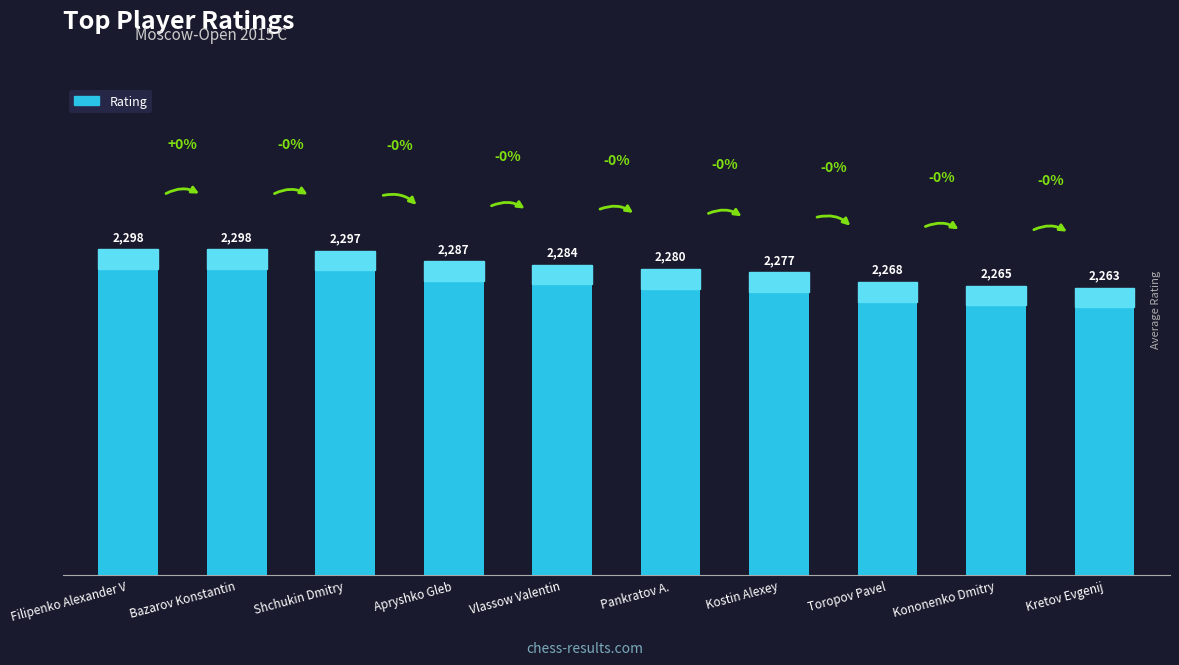

What is the minimum value shown in the chart?

2263